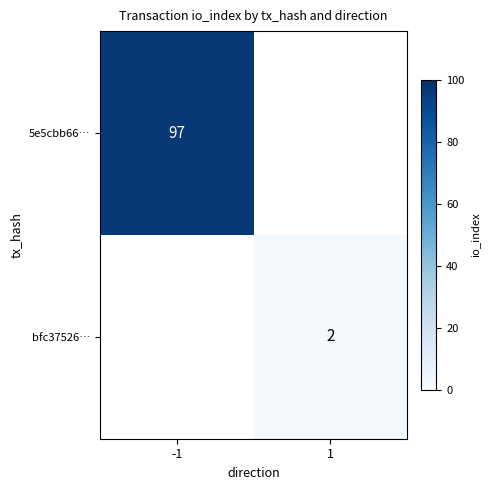

Is it true that bfc37526… equals 2 at 1?

True